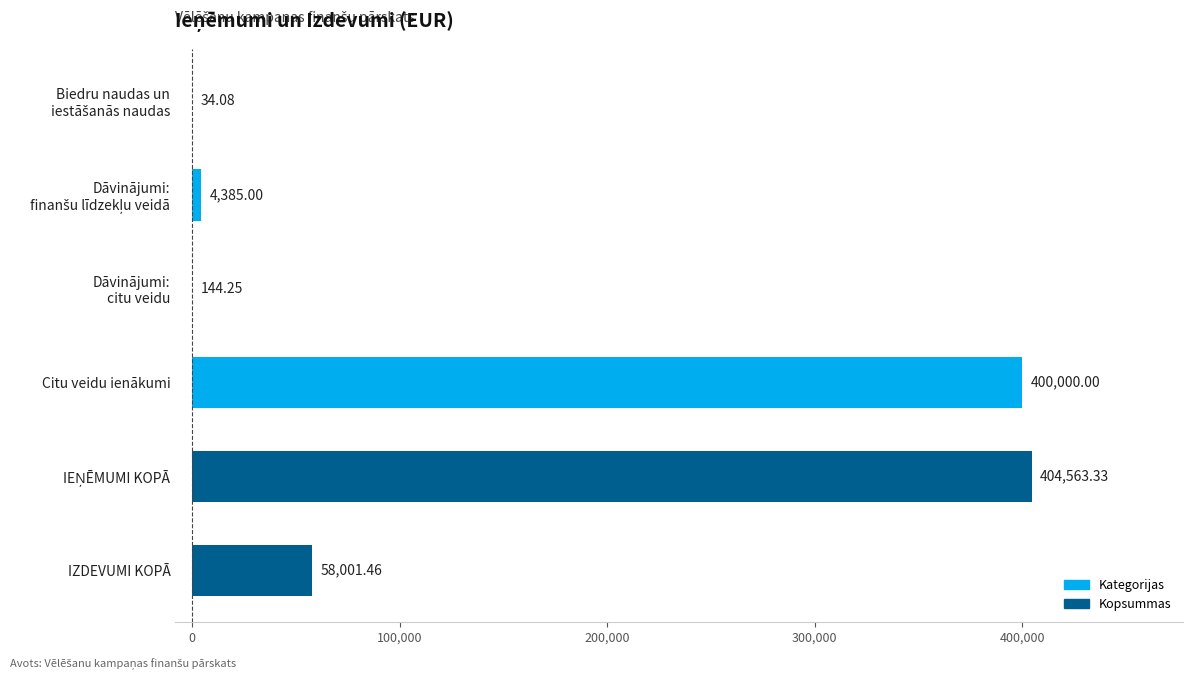

What is the maximum value shown in the chart?

404563.3